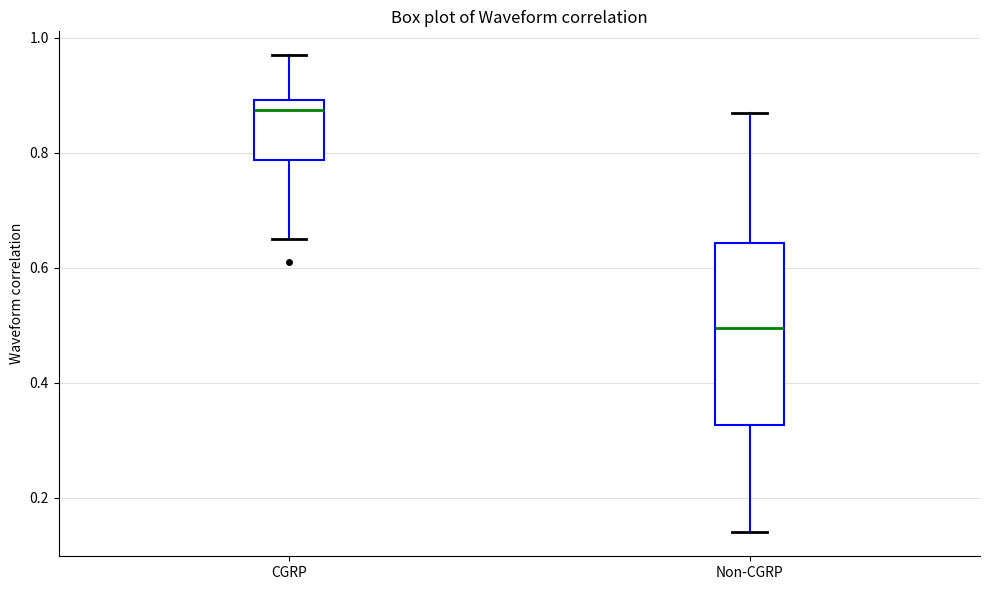

Reading left to right, read every box against the y-axis: the position of its median line, the range the box covers, and the ends of its whiskers. The values are not printed on the chart, so give them approximately, as read against the axis.

CGRP: median 0.88, box 0.78 to 0.90, whiskers 0.66 to 0.98
Non-CGRP: median 0.50, box 0.32 to 0.64, whiskers 0.14 to 0.88